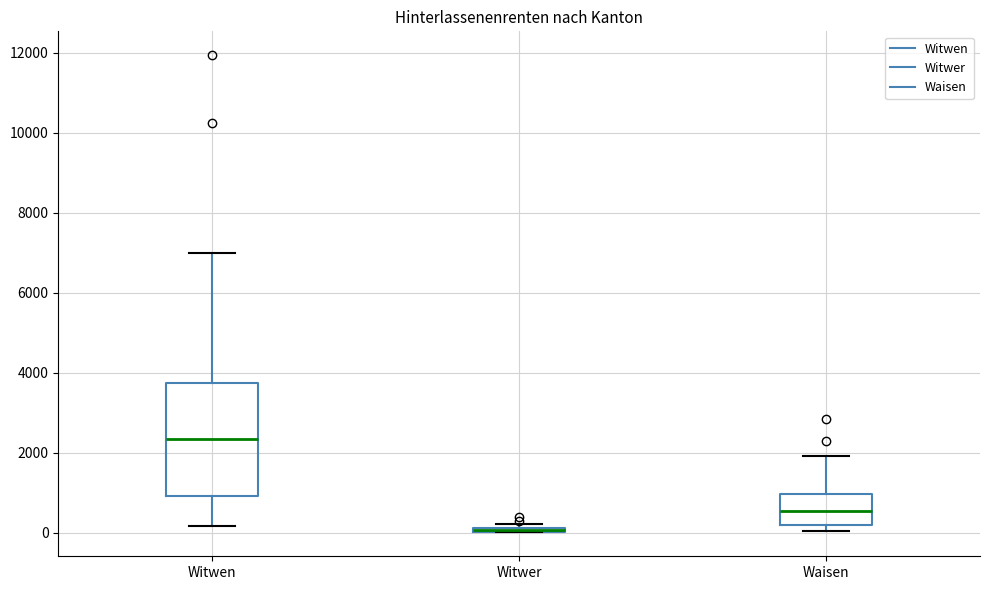

Comparing the boxes themselves (not the whiskers), which one is the tallest?

Witwen